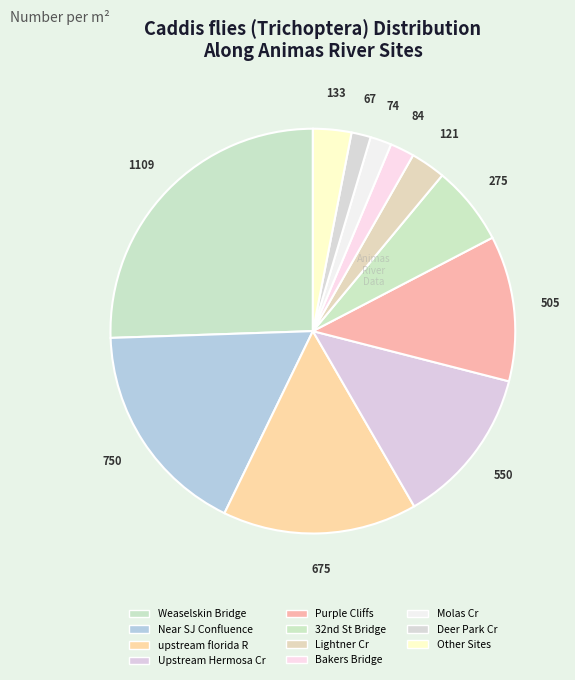

How many segments does this pie chart have?

11